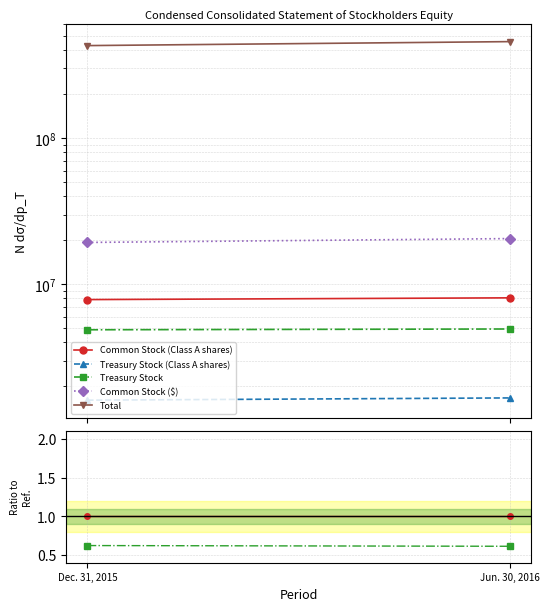

Is this an area chart (filled region under the line)?

No